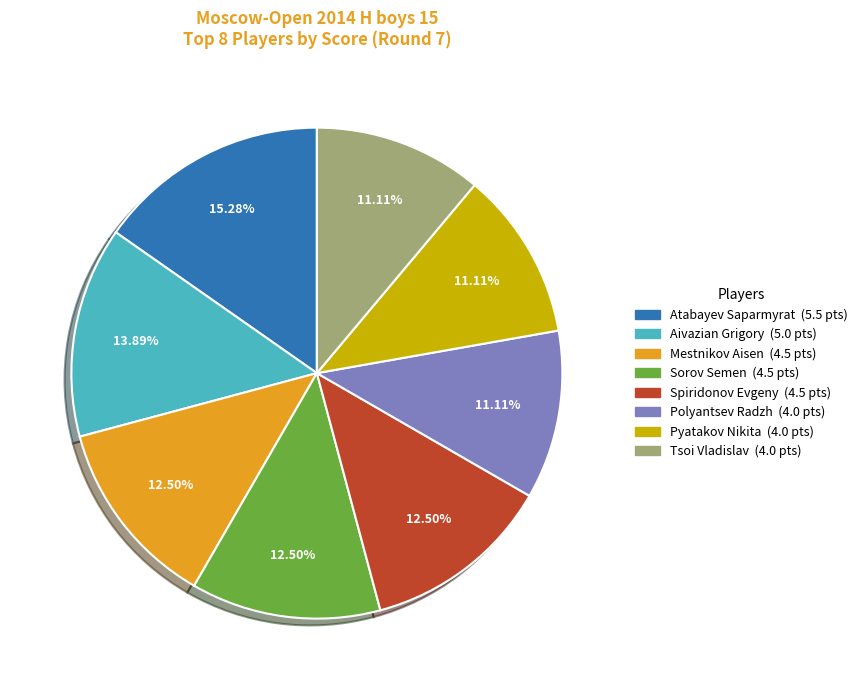

Between Atabayev Saparmyrat and Polyantsev Radzh, which is larger?

Atabayev Saparmyrat